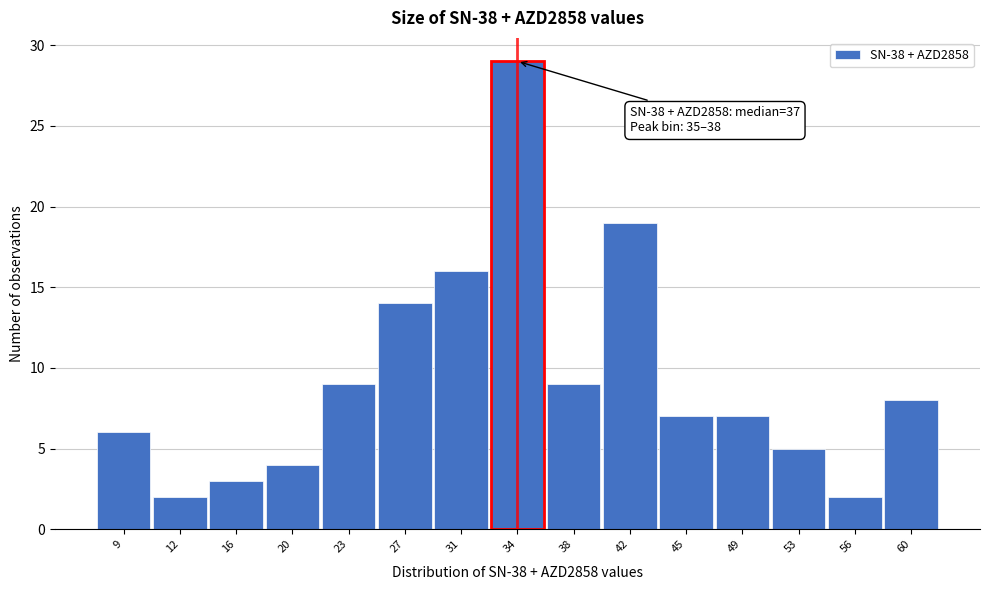

Reading right to left, transcribe all the data shown in this chart.

8	2	5	7	7	19	9	29	16	14	9	4	3	2	6